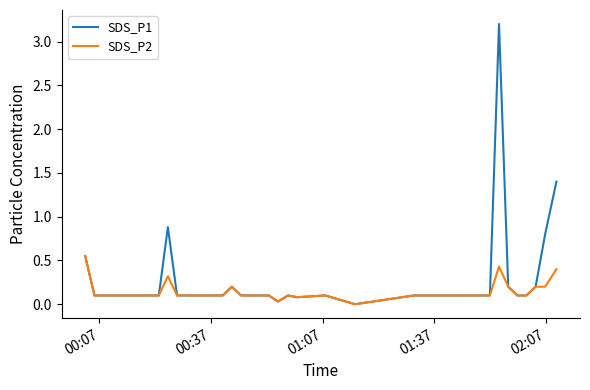

What is the maximum value shown in the chart?

3.2